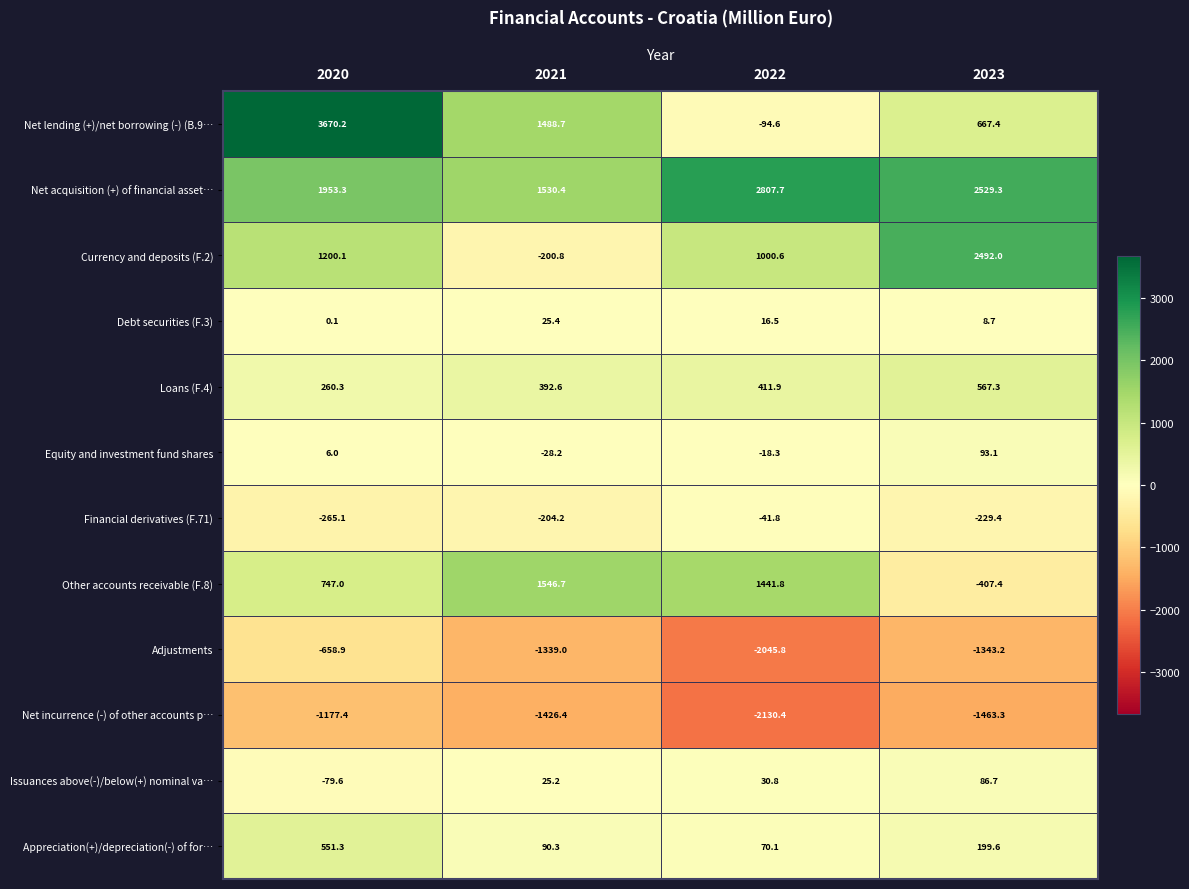

What is the average value of the Net lending (+)/net borrowing (-) (B.9… series?

1432.9